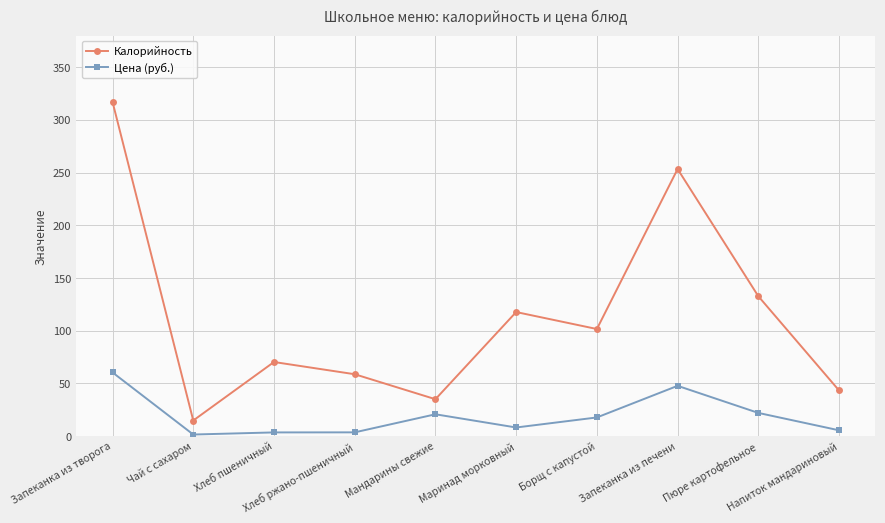

Which series has the largest range (max minus min)?

Калорийность